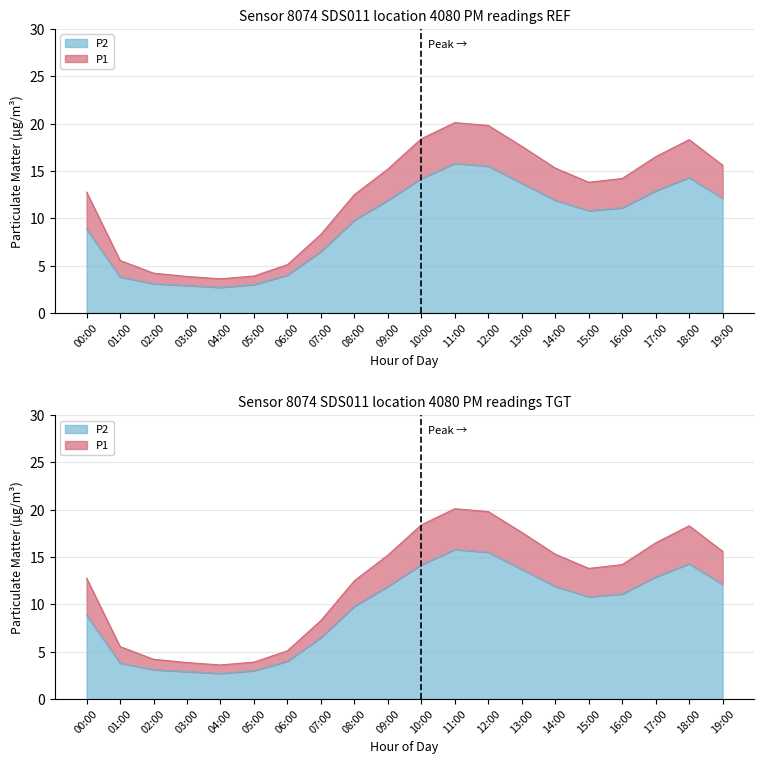

What is the total value across all series at 04:00?

6.3